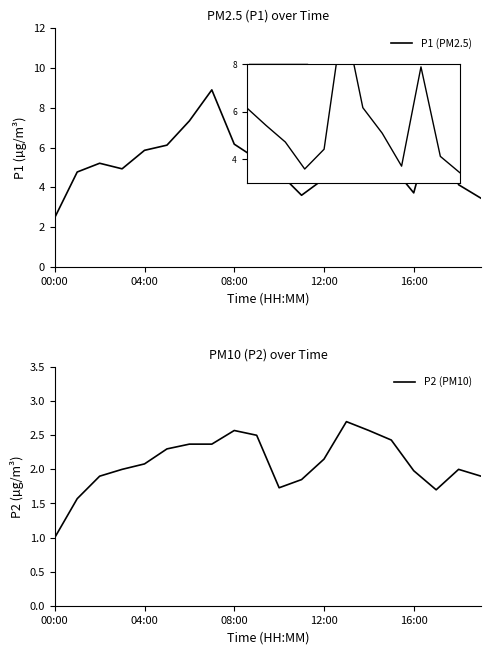

True or false: P1 (PM2.5) and P2 (PM10) intersect in this chart.

False